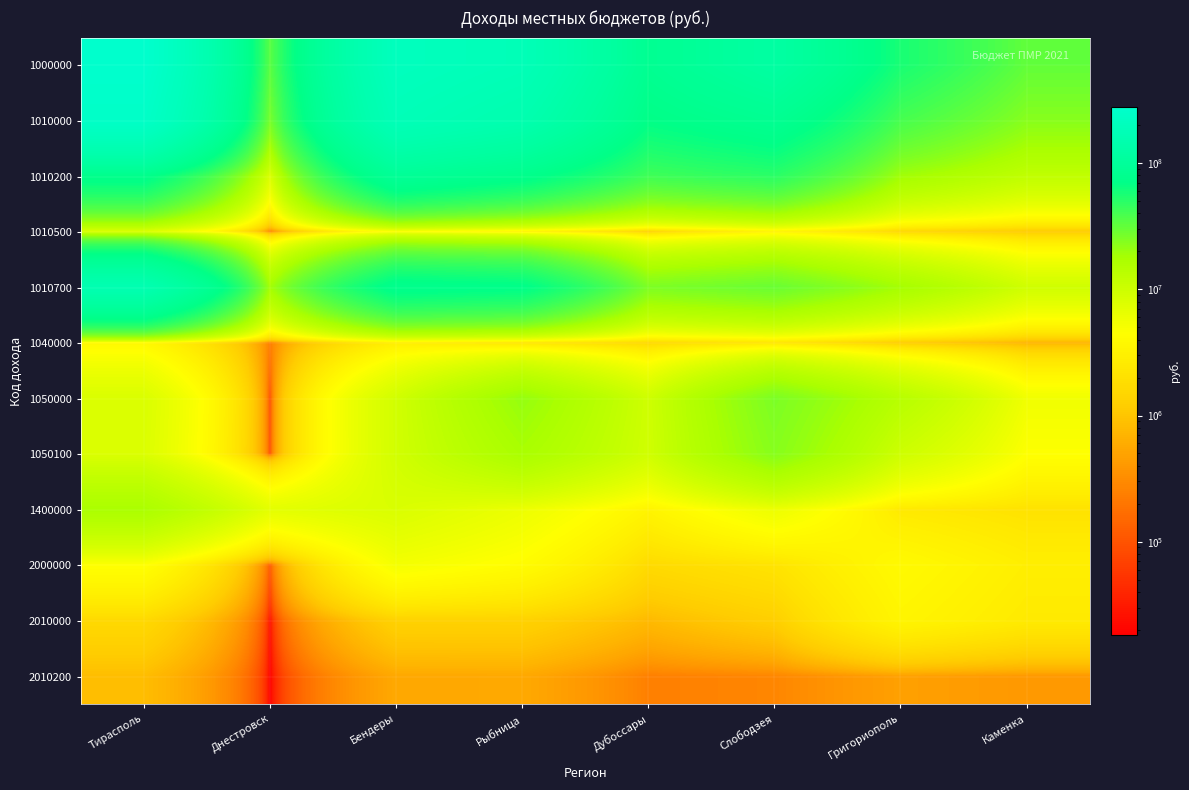

Reading left to right, extract all data points from this chart.

1000000: Тирасполь=279591075	Днестровск=33708996	Бендеры=204394352	Рыбница=181863905	Дубоссары=84517078	Слободзея=118836498	Григориополь=56970106	Каменка=31534774
1010000: Тирасполь=250644945	Днестровск=26520008	Бендеры=184111975	Рыбница=152929819	Дубоссары=69894996	Слободзея=85106663	Григориополь=39220288	Каменка=23183010
1010200: Тирасполь=75019096	Днестровск=7862295	Бендеры=94022561	Рыбница=75413072	Дубоссары=41815220	Слободзея=49581222	Григориополь=18884672	Каменка=12211090
1010500: Тирасполь=7731334	Днестровск=241753	Бендеры=4530940	Рыбница=3273551	Дубоссары=1343247	Слободзея=3320862	Григориополь=1543724	Каменка=1139618
1010700: Тирасполь=161217006	Днестровск=18405102	Бендеры=77076723	Рыбница=71906160	Дубоссары=25241353	Слободзея=29796712	Григориополь=18275605	Каменка=9522683
1040000: Тирасполь=3738259	Днестровск=234017	Бендеры=2860960	Рыбница=2198827	Дубоссары=1554020	Слободзея=2225319	Григориополь=1141812	Каменка=700942
1050000: Тирасполь=8098575	Днестровск=76468	Бендеры=9269232	Рыбница=20808096	Дубоссары=9716331	Слободзея=25553866	Григориополь=14061761	Каменка=5564107
1050100: Тирасполь=7887169	Днестровск=74947	Бендеры=9251680	Рыбница=17458969	Дубоссары=9482849	Слободзея=23416198	Григориополь=9859364	Каменка=4512264
1400000: Тирасполь=17109296	Днестровск=6878503	Бендеры=8152185	Рыбница=5927163	Дубоссары=3351731	Слободзея=5950650	Григориополь=2546245	Каменка=2086715
2000000: Тирасполь=4500239	Днестровск=107683	Бендеры=5249501	Рыбница=4157134	Дубоссары=1684972	Слободзея=2160338	Григориополь=3916146	Каменка=2901955
2010000: Тирасполь=1616022	Днестровск=23651	Бендеры=1322971	Рыбница=1341851	Дубоссары=786187	Слободзея=1244505	Григориополь=3439001	Каменка=2575121
2010200: Тирасполь=849046	Днестровск=18160	Бендеры=557525	Рыбница=560169	Дубоссары=245352	Слободзея=277772	Григориополь=472586	Каменка=403648